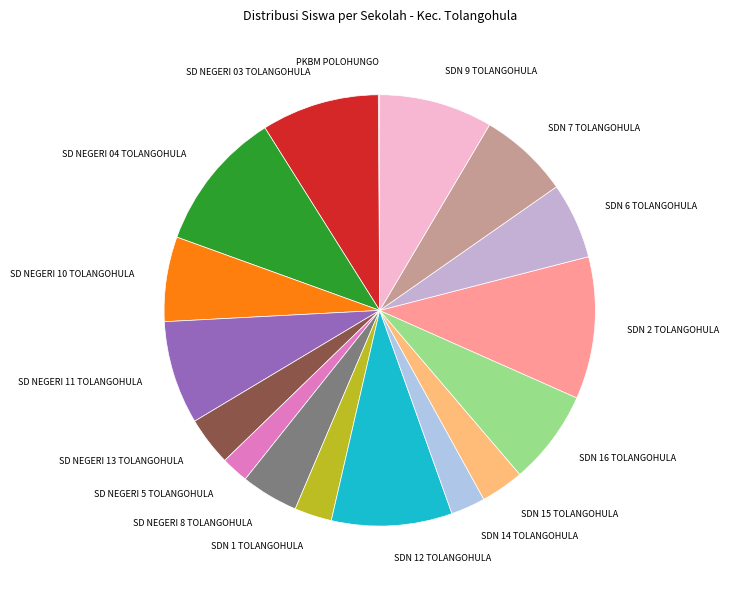

Does any single category account for the majority?

No